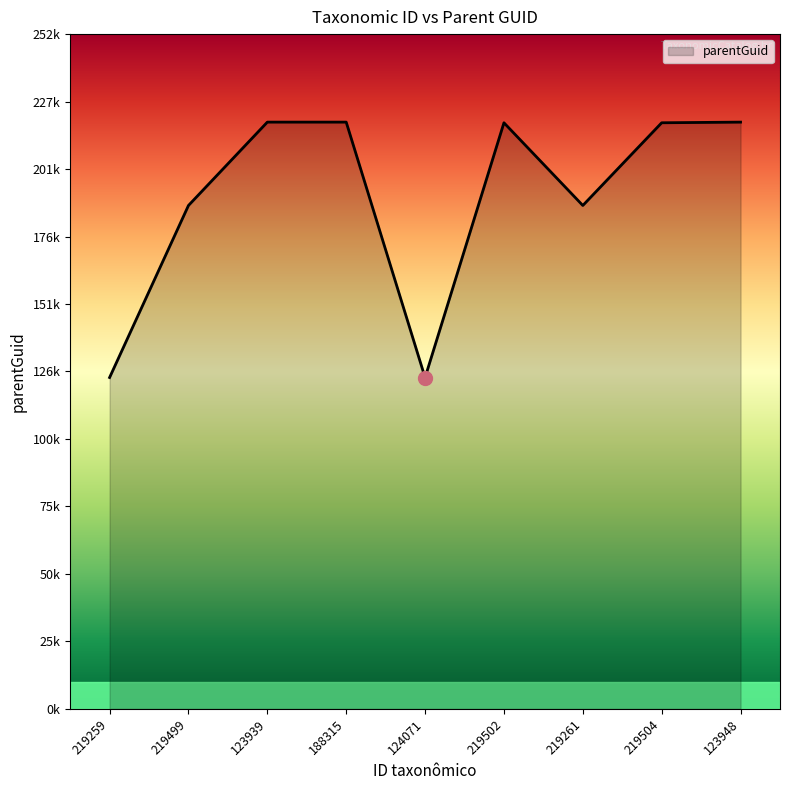

Does the chart have visible grid lines?

No